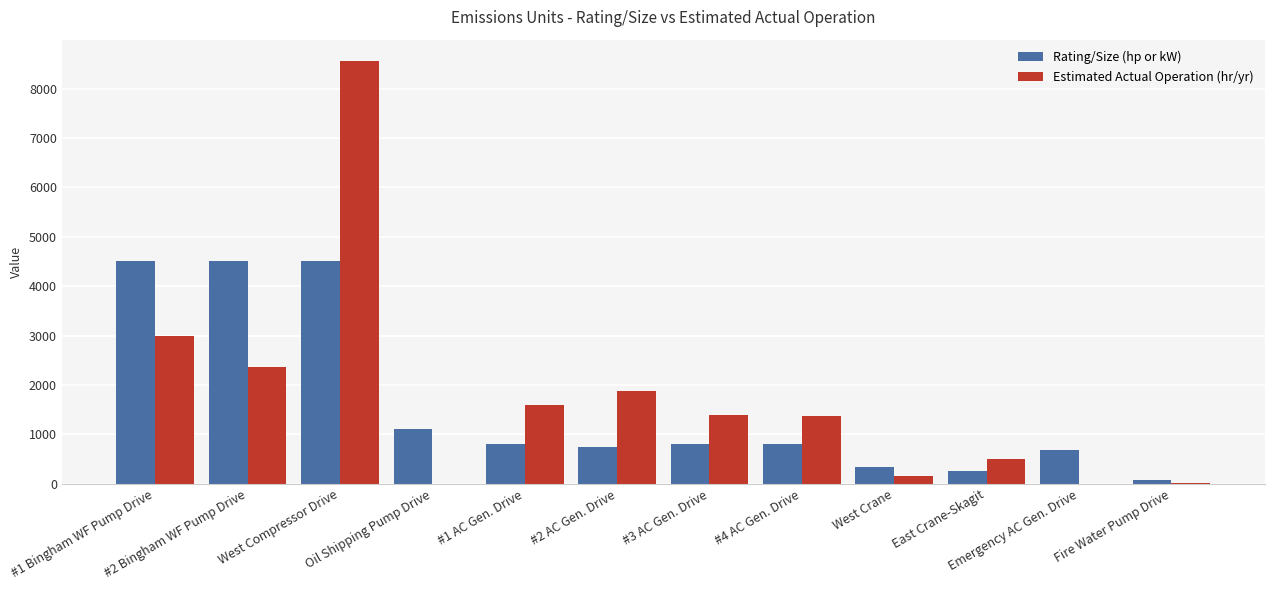

What is the greatest value displayed?

8562.0